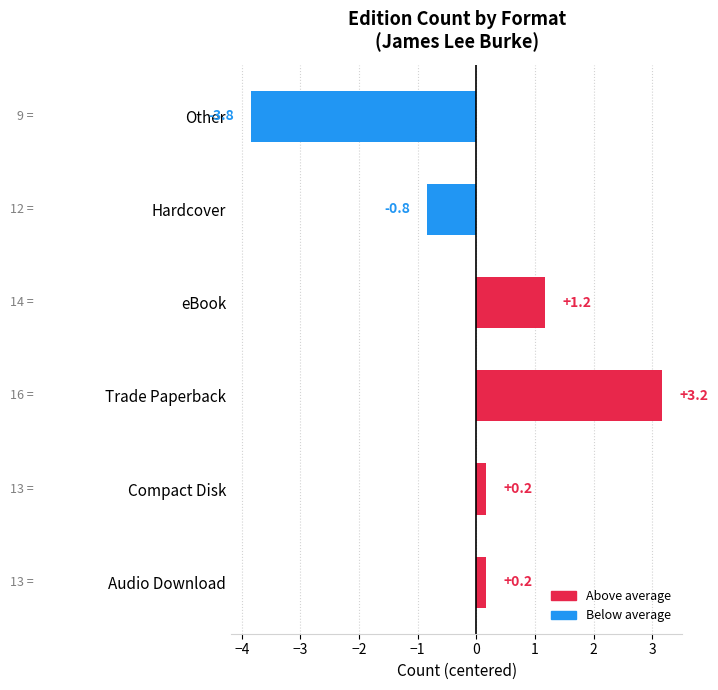

What is the difference between the values at Audio Download and Hardcover?

1.0